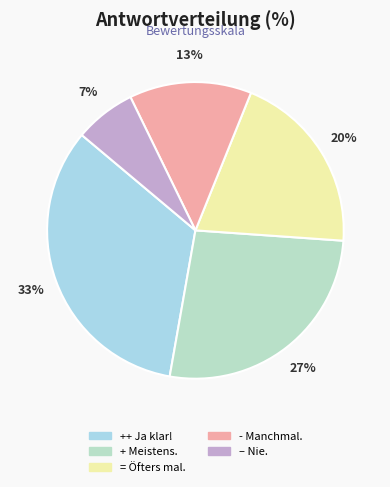

Is the sum of + Meistens. and = Öfters mal. greater than half?

No